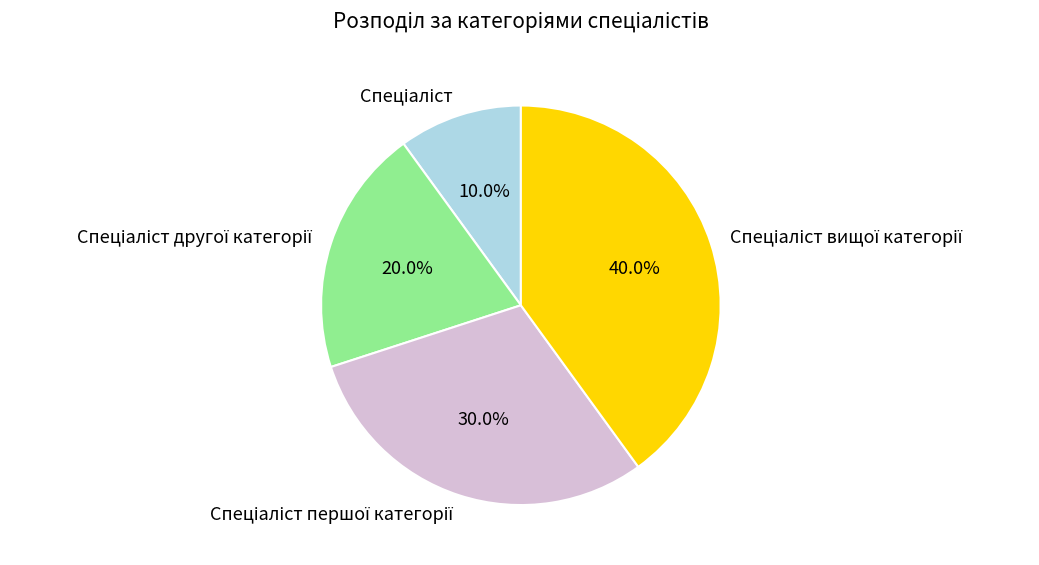

Is there any slice that represents more than half of the pie?

No